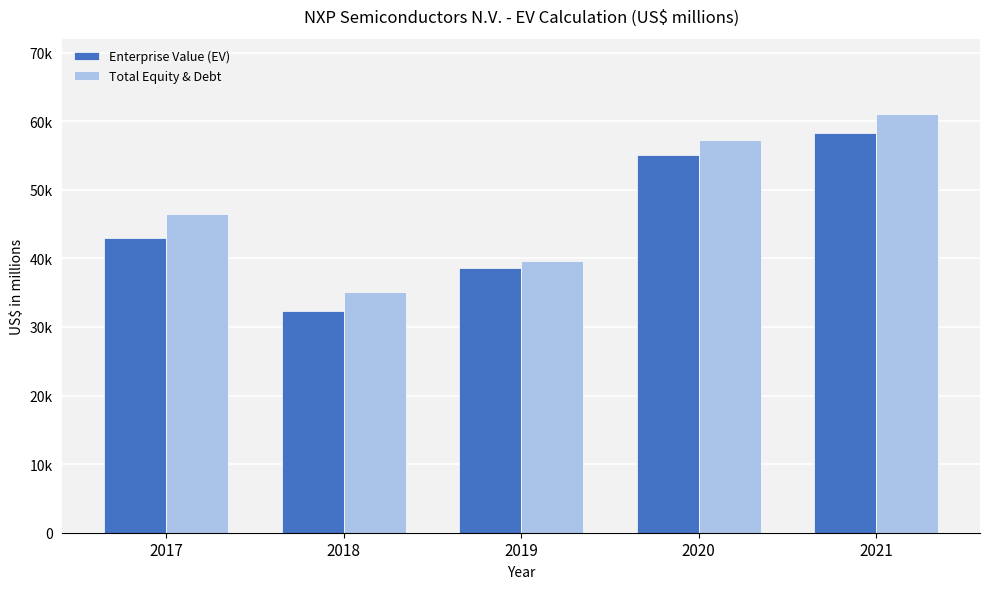

At which label does Enterprise Value (EV) reach its minimum?

2018